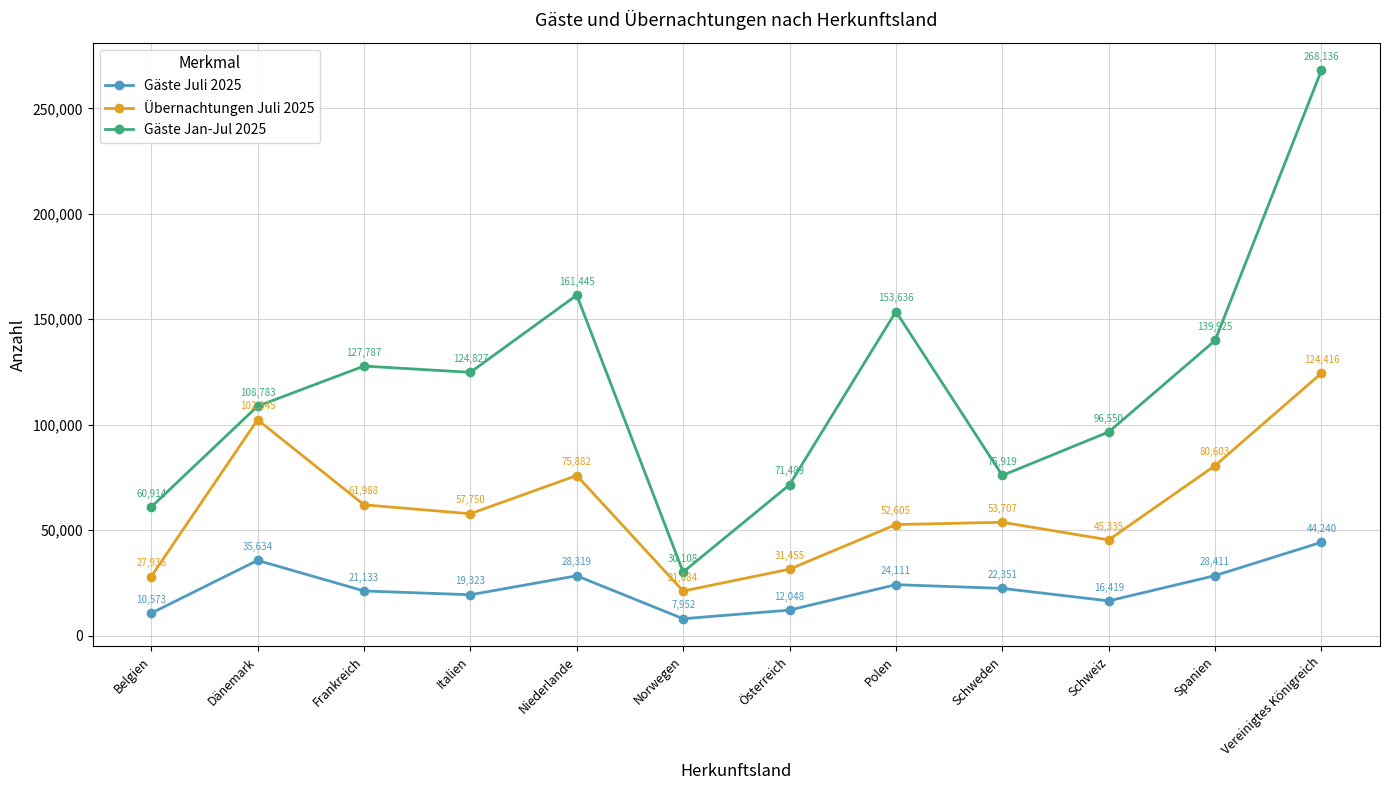

What are all the series names shown in the legend?

Gäste Juli 2025, Übernachtungen Juli 2025, Gäste Jan-Jul 2025